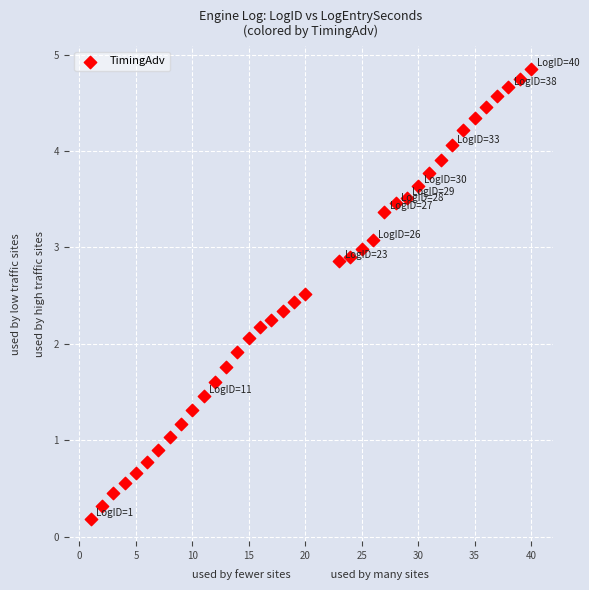

What is the range of Y values (max minus min)?

4.7